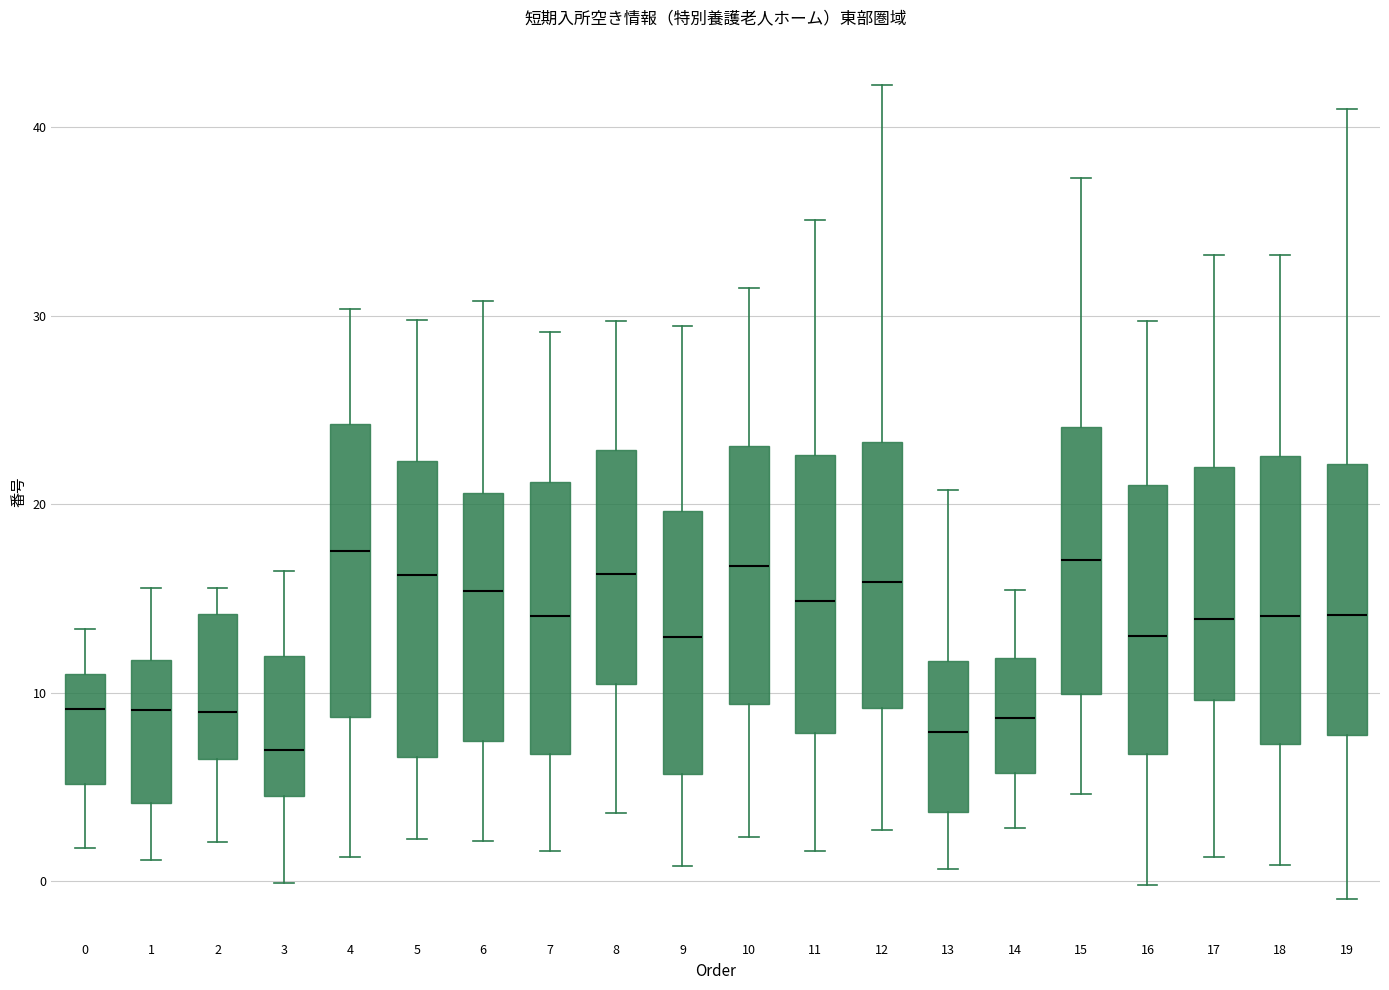

Where does the median line of the box at x = 14 sit on the y-axis? The values are not printed on the chart, so give them approximately, as read against the axis.

9